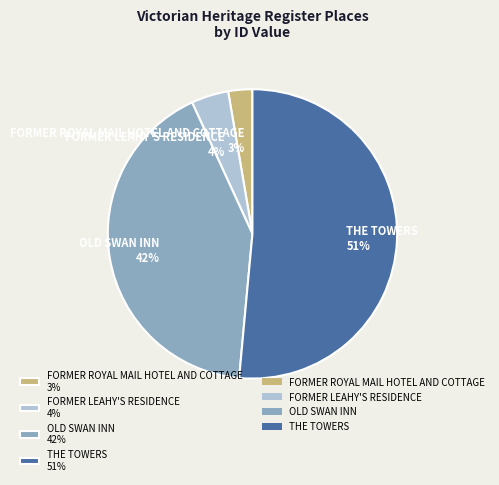

Rank the categories by value from highest to lowest.

THE TOWERS, OLD SWAN INN, FORMER LEAHY'S RESIDENCE, FORMER ROYAL MAIL HOTEL AND COTTAGE